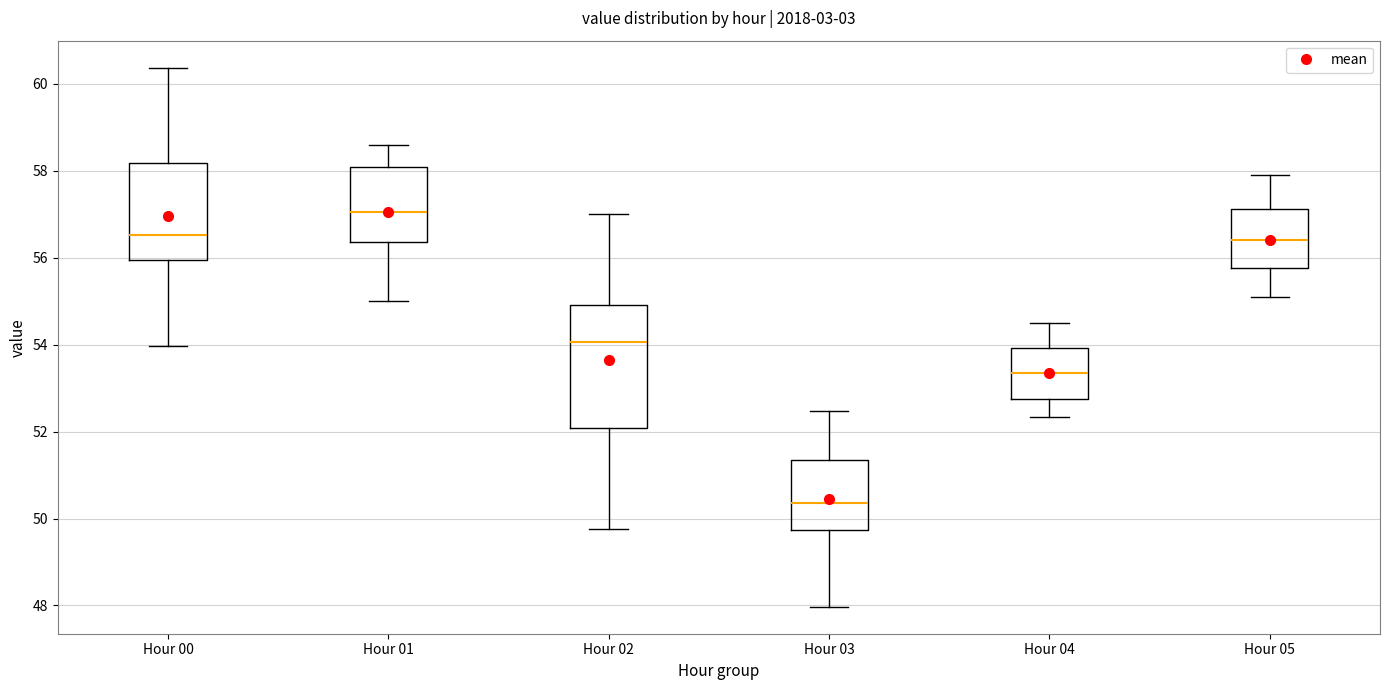

Reading left to right, transcribe this box plot: for each box, give where its median line is, the range the box spans, and where its two whiskers end, as read against the y-axis. The values are not printed on the chart, so give them approximately, as read against the axis.

Hour 00: median 56.6, box 56.0 to 58.2, whiskers 54.0 to 60.4
Hour 01: median 57.0, box 56.4 to 58.0, whiskers 55.0 to 58.6
Hour 02: median 54.0, box 52.0 to 55.0, whiskers 49.8 to 57.0
Hour 03: median 50.4, box 49.8 to 51.4, whiskers 48.0 to 52.4
Hour 04: median 53.4, box 52.8 to 54.0, whiskers 52.4 to 54.6
Hour 05: median 56.4, box 55.8 to 57.2, whiskers 55.2 to 58.0